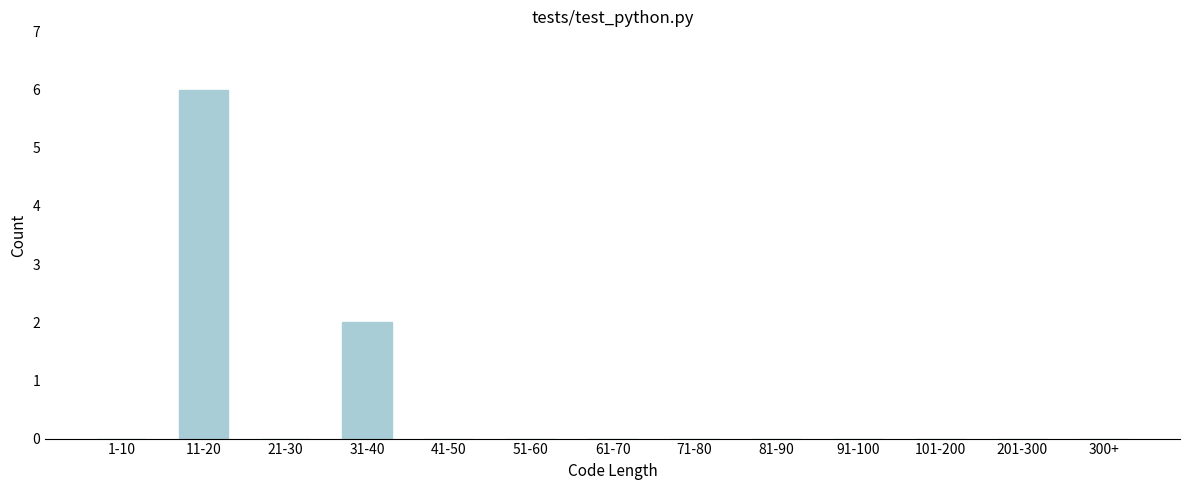

Reading right to left, extract all data points from this chart.

300+=0	201-300=0	101-200=0	91-100=0	81-90=0	71-80=0	61-70=0	51-60=0	41-50=0	31-40=2	21-30=0	11-20=6	1-10=0